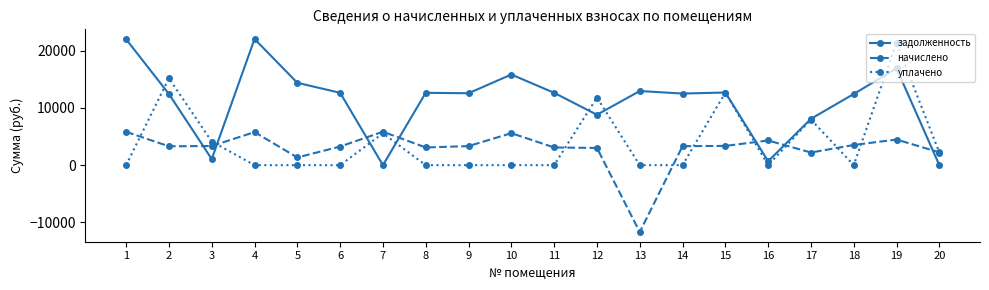

How many lines are shown in the chart?

3